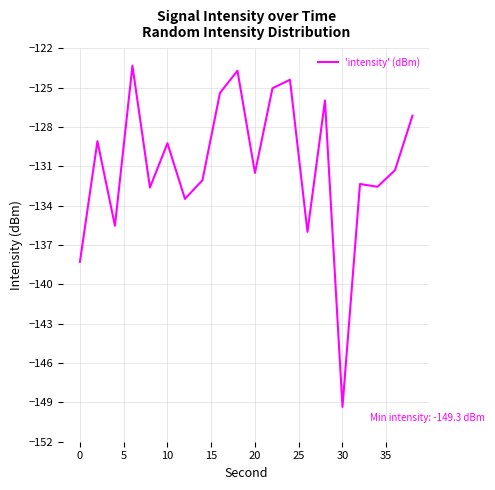

What is the difference between the maximum and minimum values?

26.0